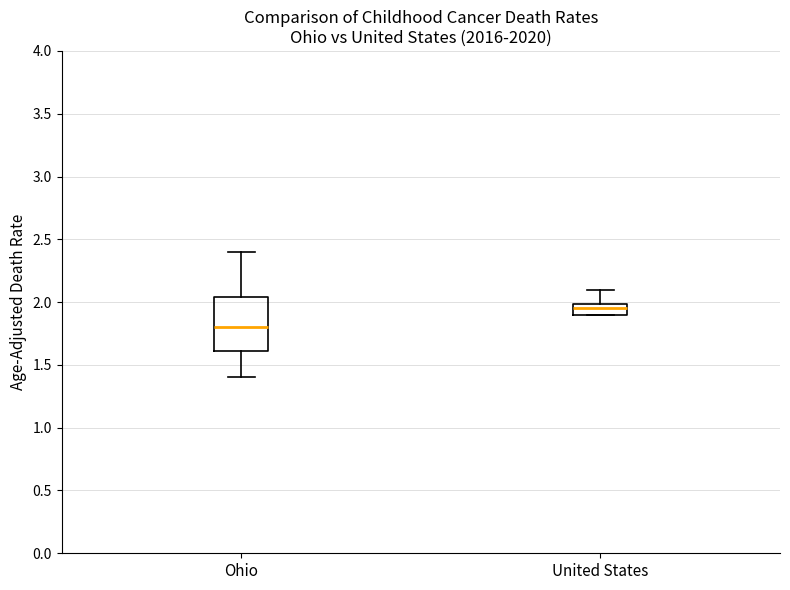

Reading left to right, read every box against the y-axis: the position of its median line, the range the box covers, and the ends of its whiskers. The values are not printed on the chart, so give them approximately, as read against the axis.

Ohio: median 1.80, box 1.60 to 2.05, whiskers 1.40 to 2.40
United States: median 1.95, box 1.90 to 2.00, whiskers 1.90 to 2.10